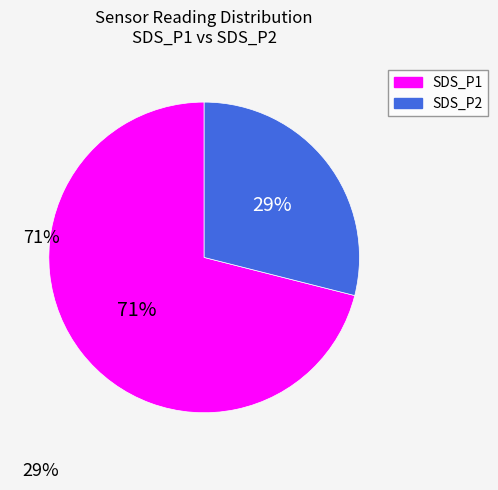

The SDS_P1 slice represents 58% of the pie. True or false?

False